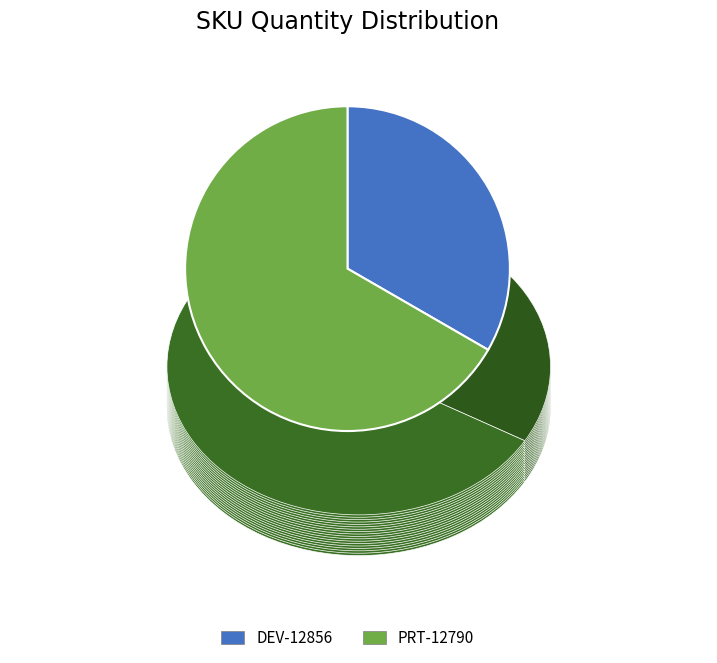

Is there any slice that represents more than half of the pie?

Yes